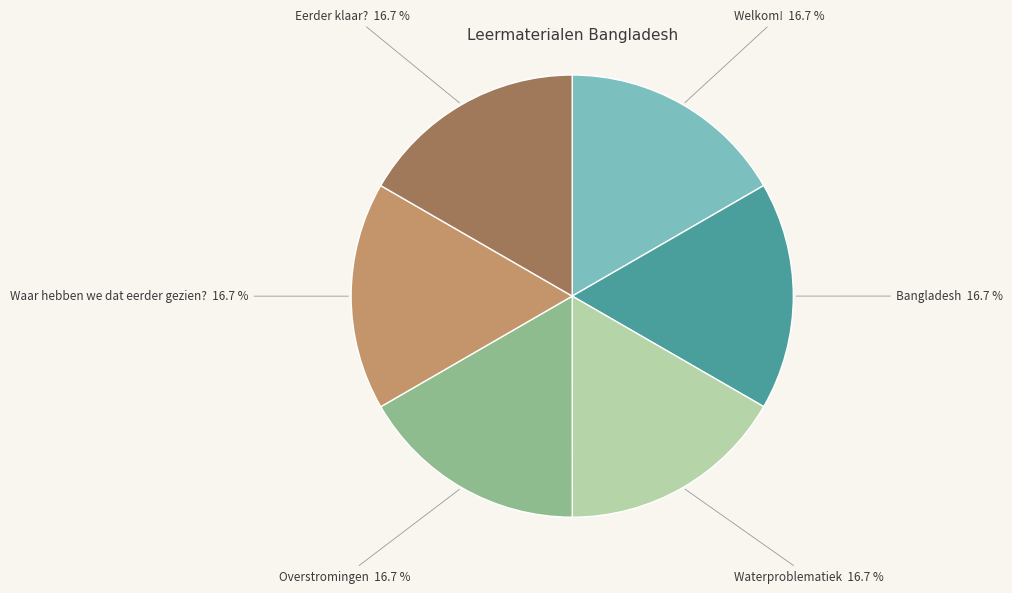

How many slices are in this pie chart?

6